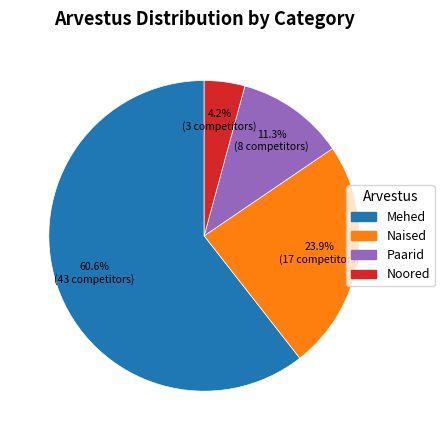

Between Paarid and Noored, which is larger?

Paarid